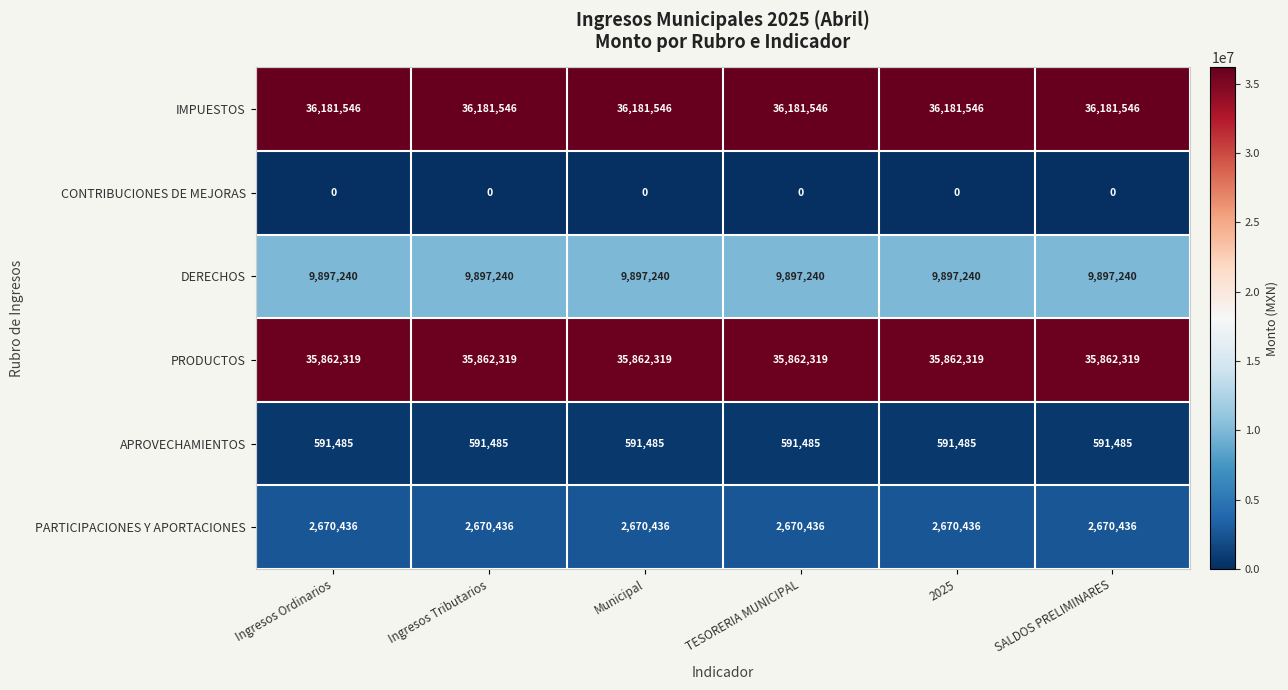

How many series are shown in this chart?

6